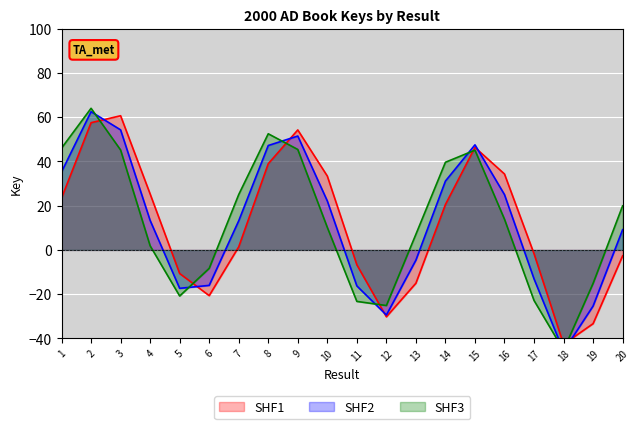

How many values in SHF2 are above zero?

12